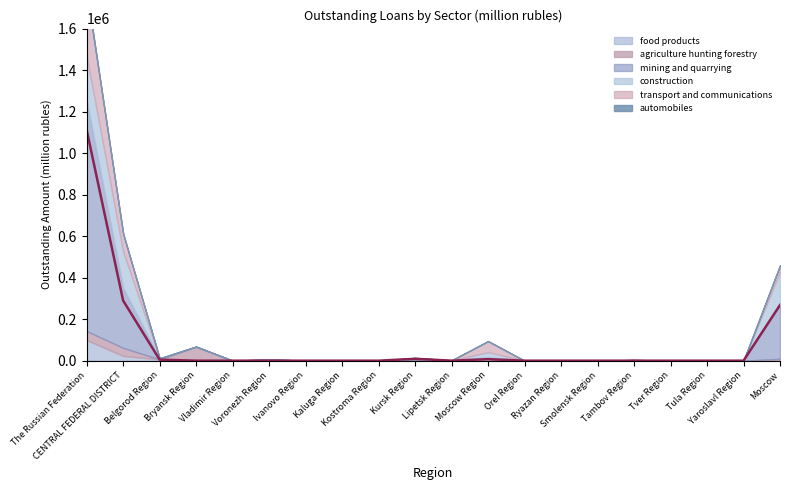

True or false: construction and automobiles cross at least once.

False